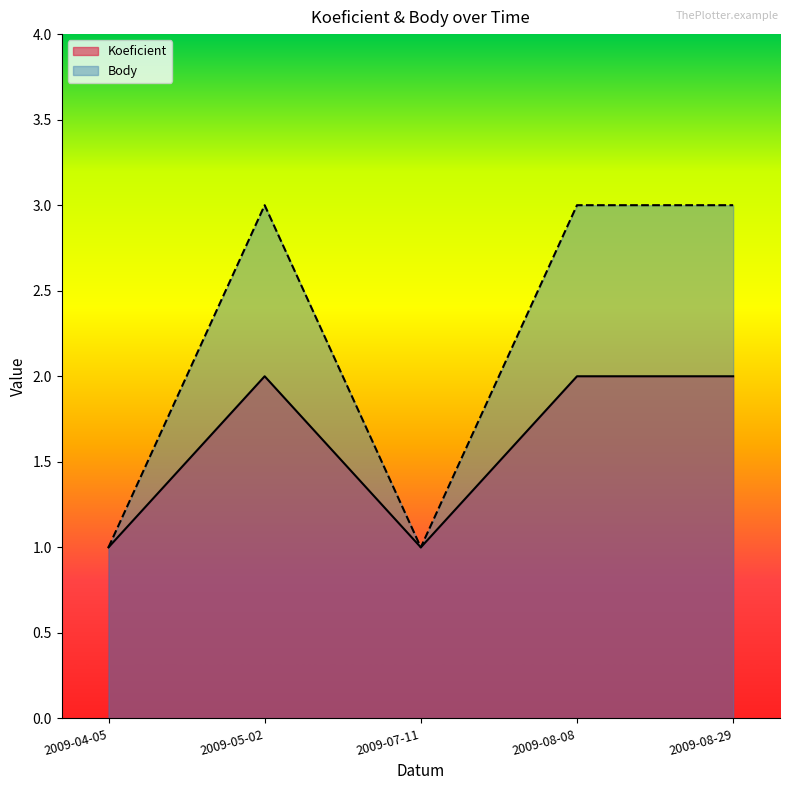

What is the label of the 3rd point from the right?

2009-07-11